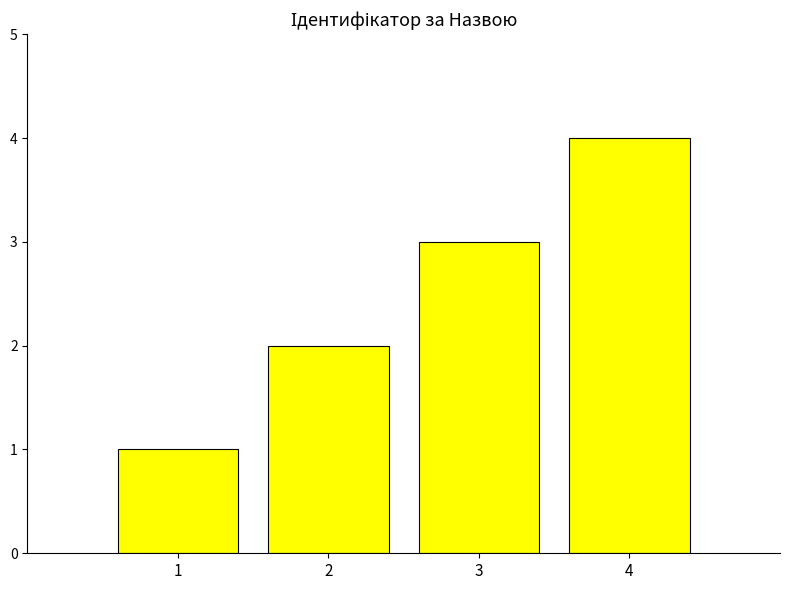

Where is the data nearest to the value 2?

2